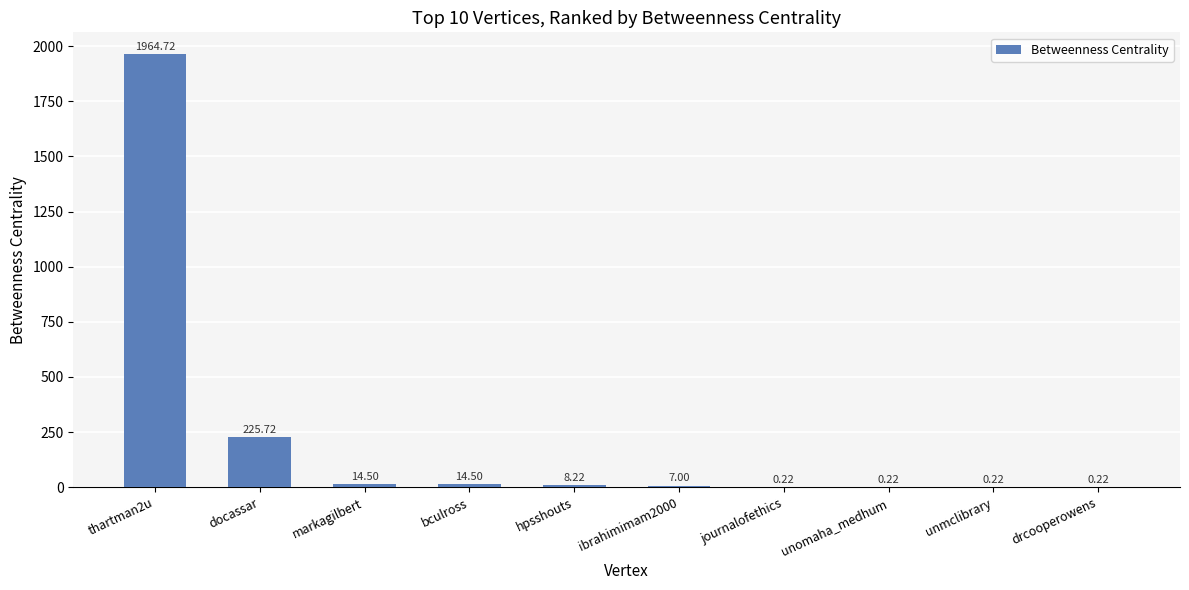

What is the change in value from docassar to hpsshouts?

-217.5